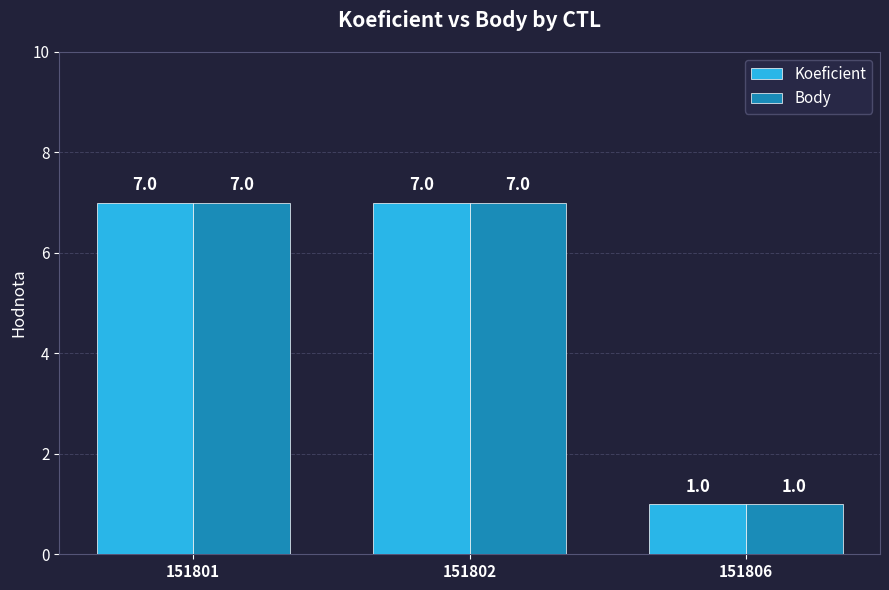

What is the difference between the maximum and minimum values in the Koeficient series?

6